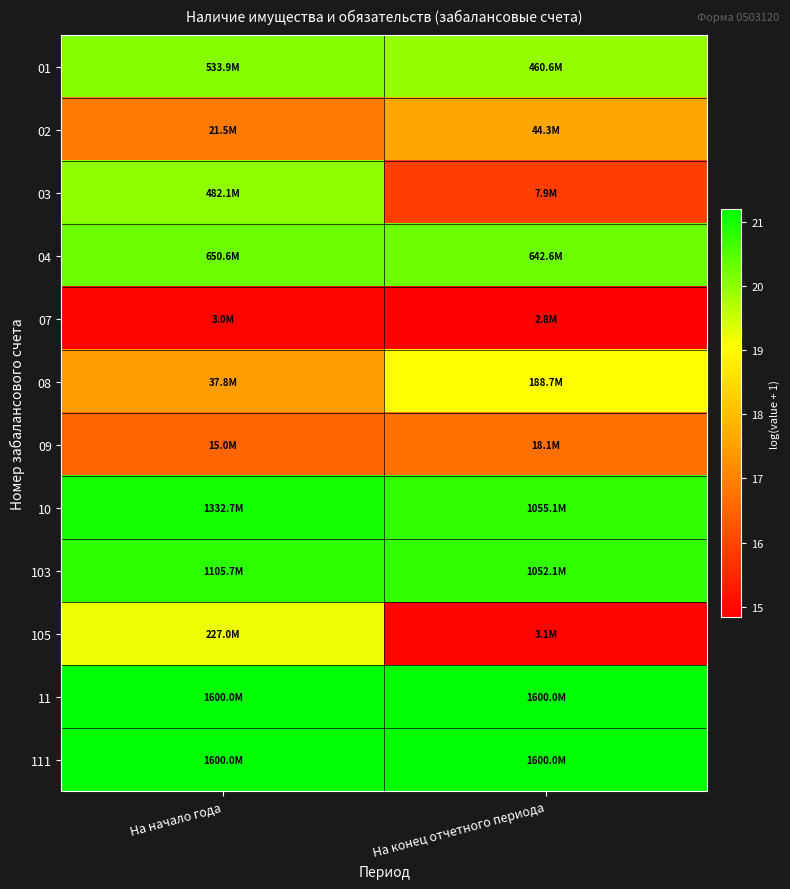

At which category is the sum across all series the highest?

На начало года